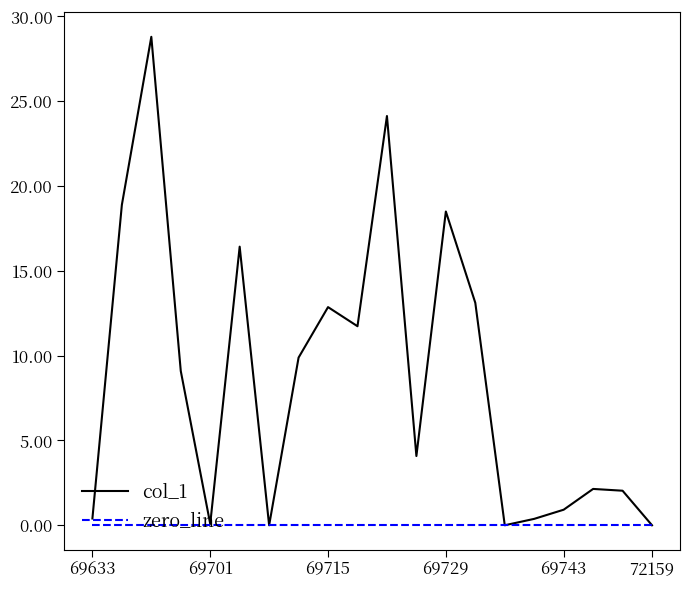

What are all the series names shown in the legend?

col_1, zero_line